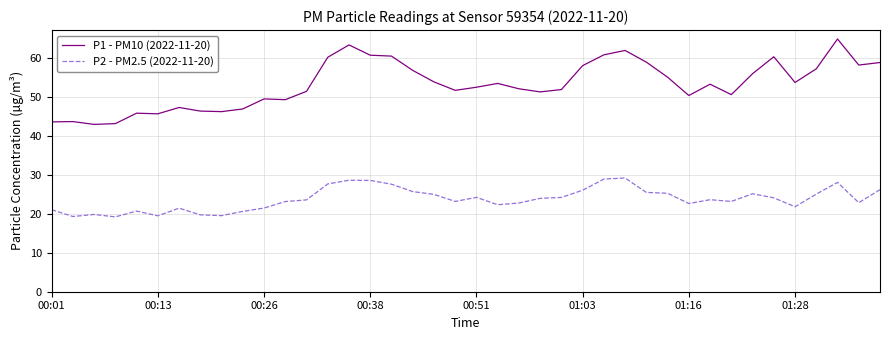

What is the minimum value shown in the chart?

19.2